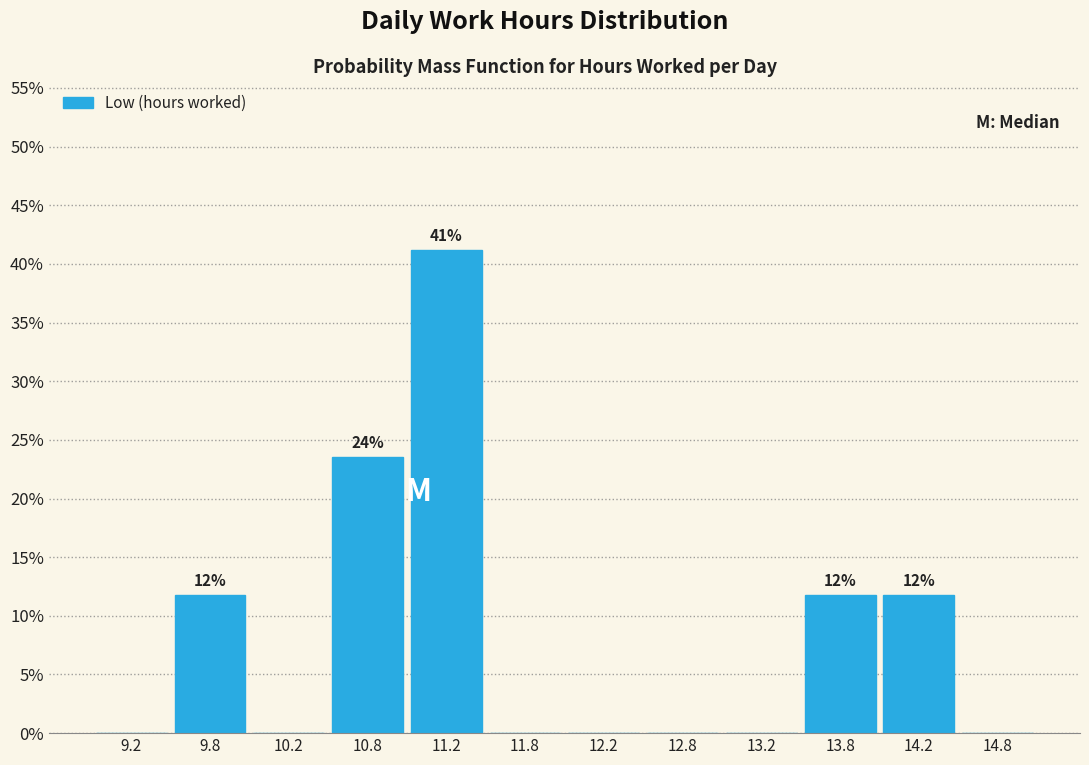

Which range on the x-axis has the tallest bar?

11.0 to 11.5